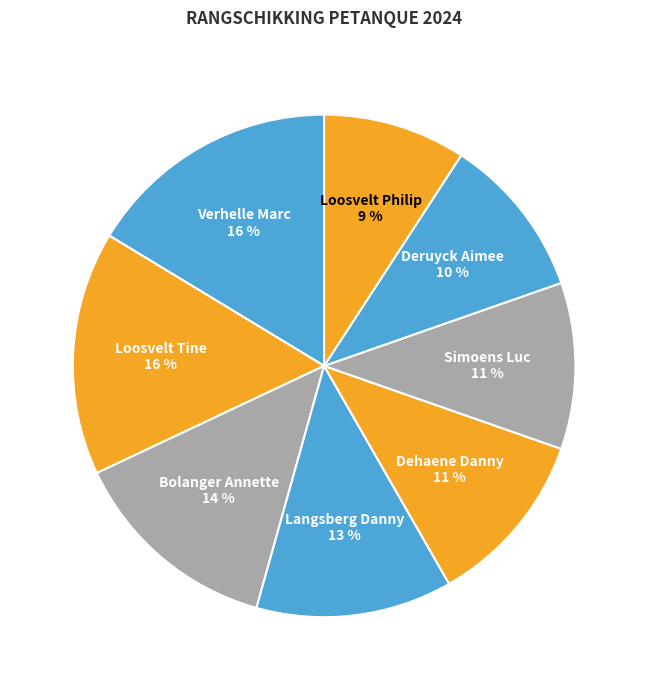

Which slice is the smallest?

Loosvelt Philip